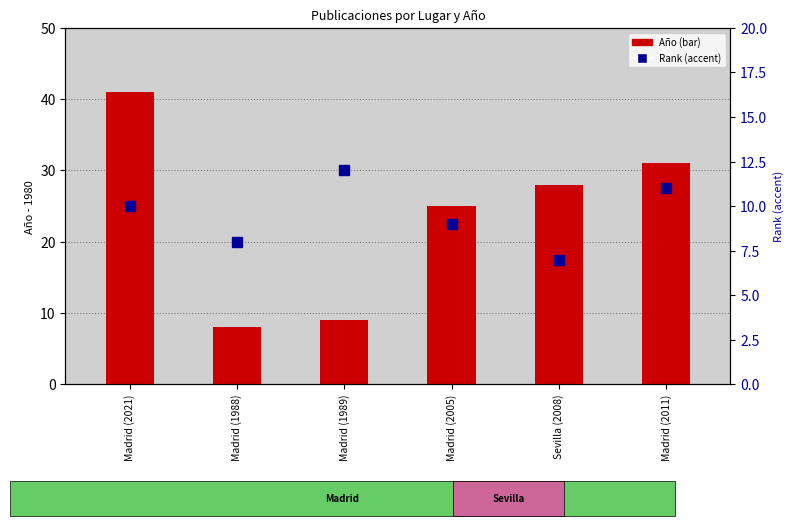

Which series has the widest spread of values?

Año